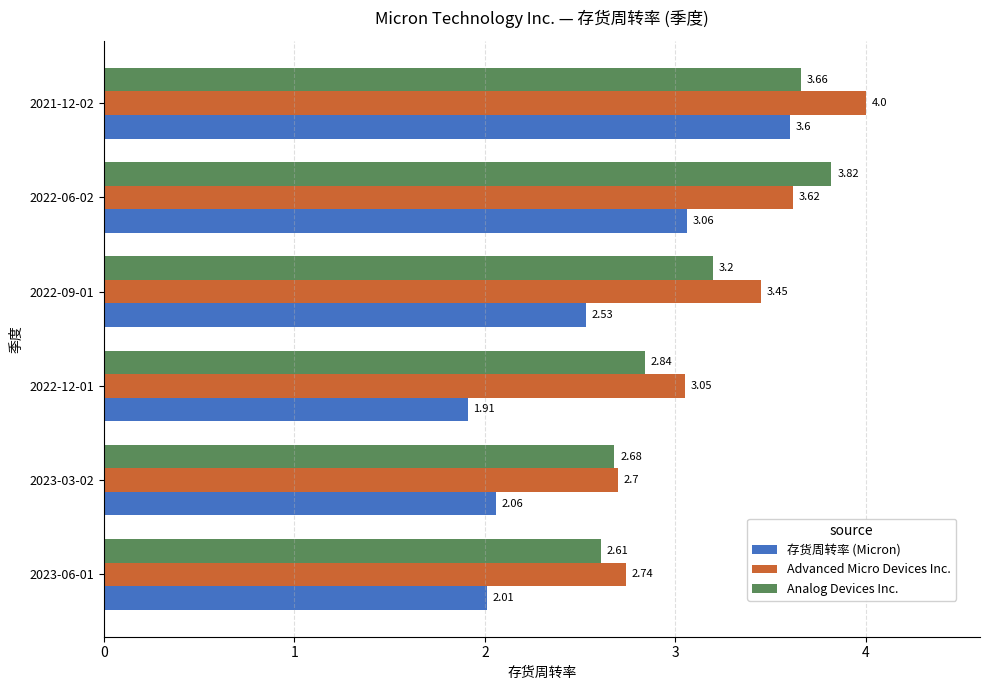

What is the difference between the maximum and minimum values in the Advanced Micro Devices Inc. series?

1.3